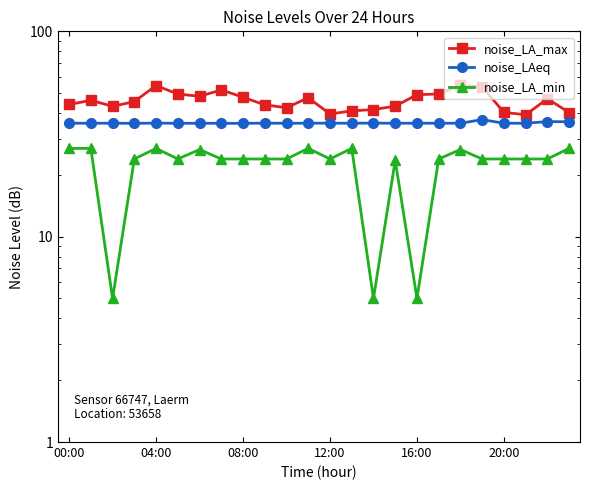

The noise_LAeq series shows 35.7 at 00:00. True or false?

True